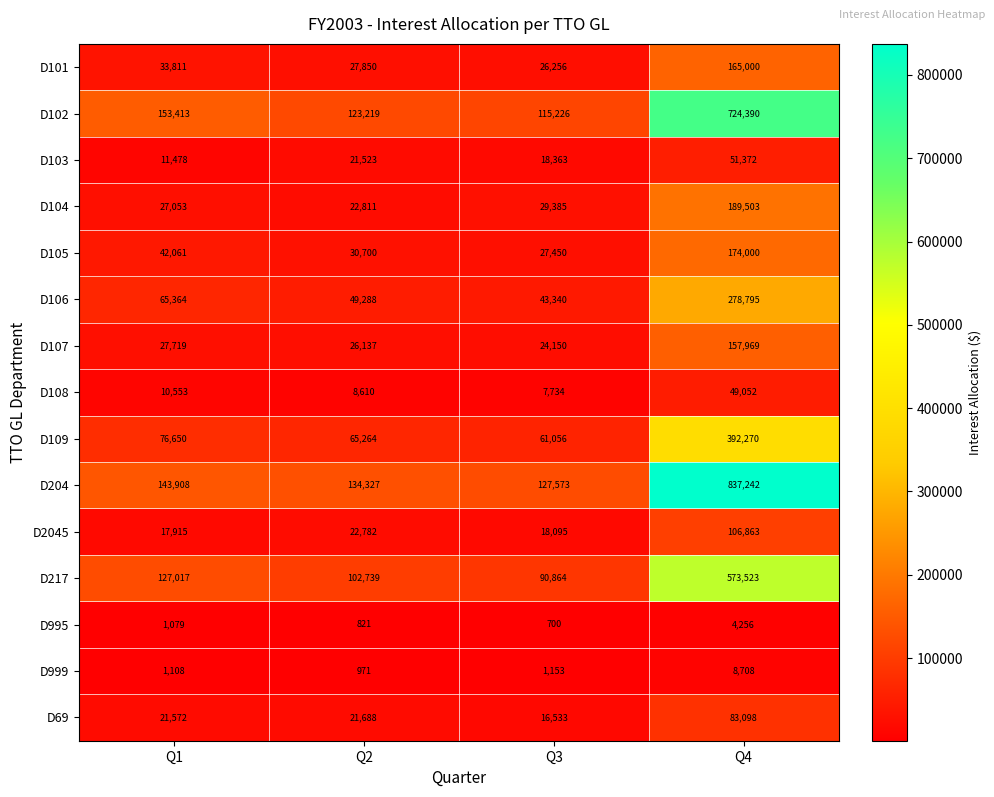

At which category is the sum across all series the highest?

Q4